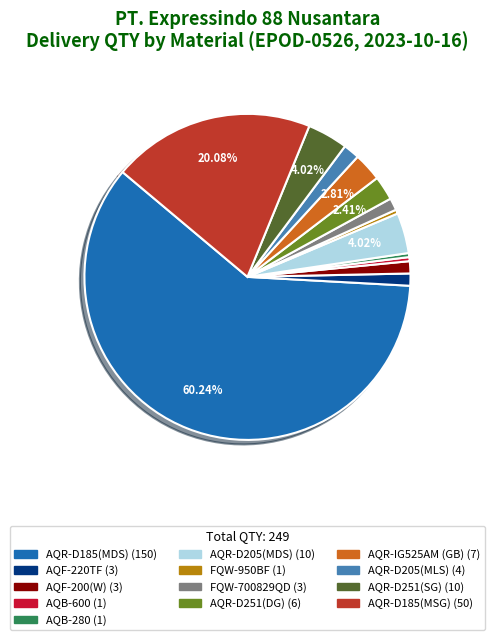

Approximately how many times larger is the value at AQR-D205(MLS) compared to AQR-D251(SG)?

0.4